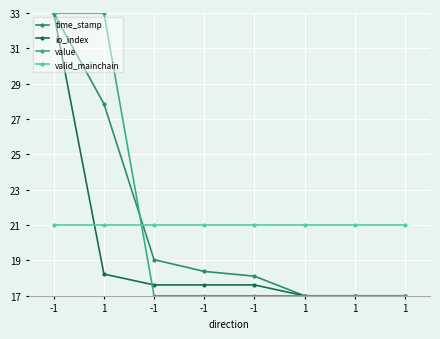

Which series has the largest total across all categories?

value